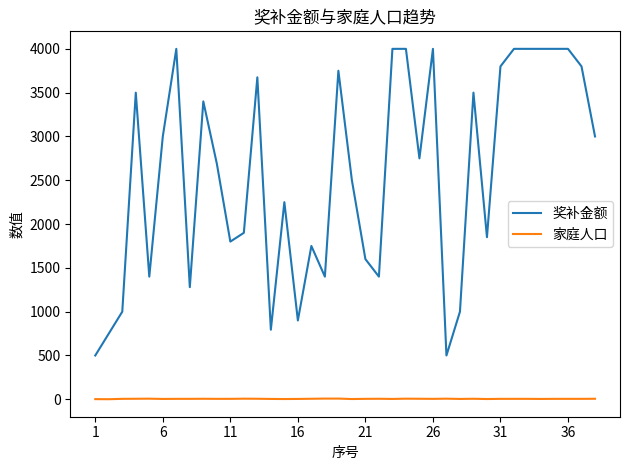

How many categories are shown in the chart?

38